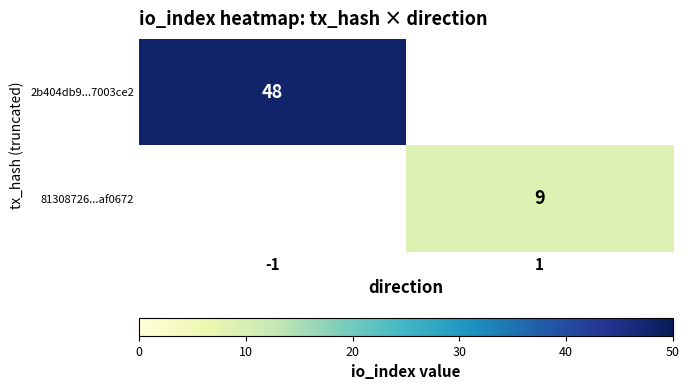

True or false: 81308726...af0672 has a value of 9 at 1.

True